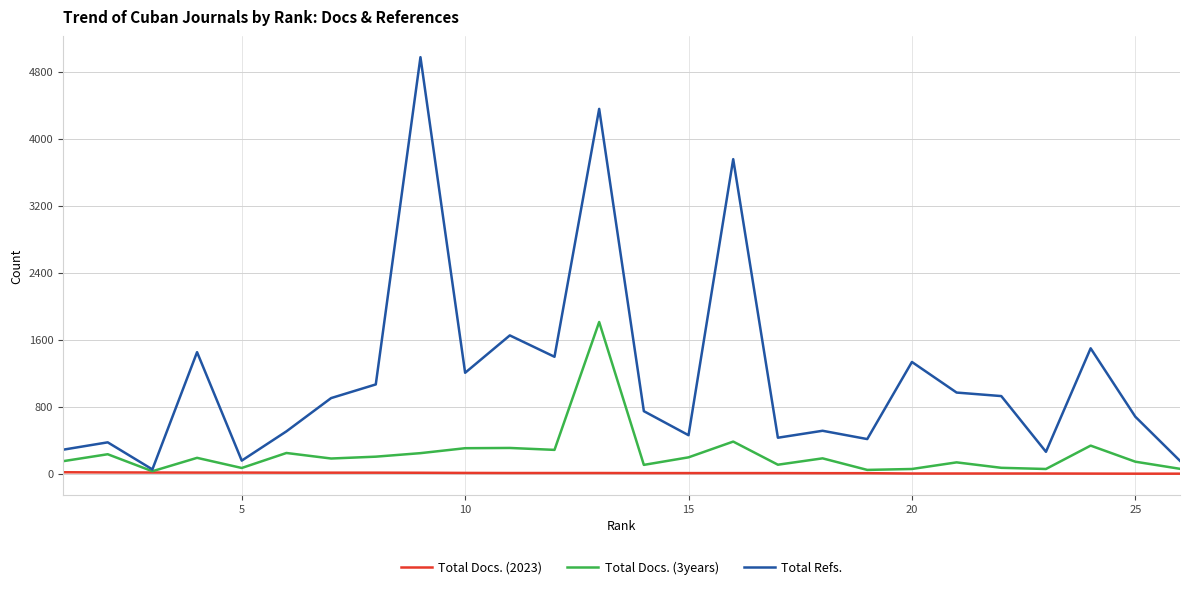

List the series in order of their peak value, lowest first.

Total Docs. (2023), Total Docs. (3years), Total Refs.